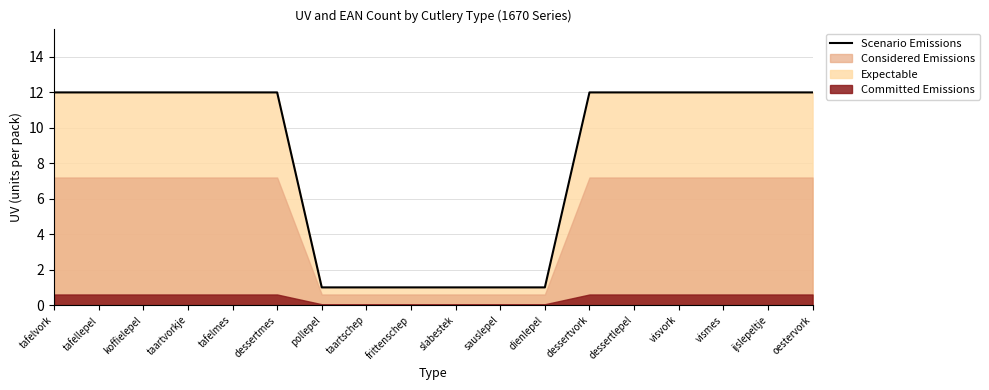

What is the difference between the values at taartvorkje and sauslepel?

11